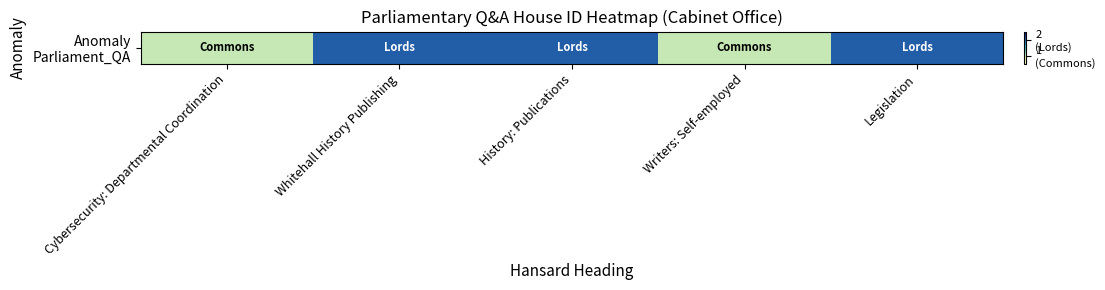

What is the sum of the values at History: Publications and Cybersecurity: Departmental Coordination?

3